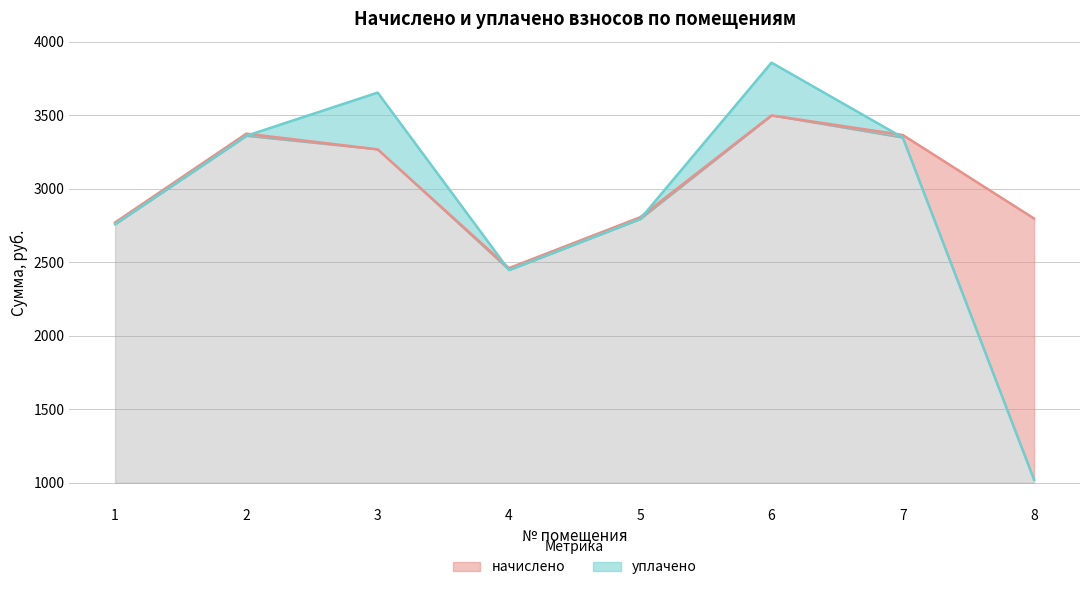

Reading left to right, extract all data points from this chart.

начислено: 2771.5	3375.5	3269.0	2460.6	2807.0	3499.9	3366.6	2798.2
уплачено: 2759.6	3361.1	3655.0	2447.7	2795.0	3858.9	3348.9	1020.5